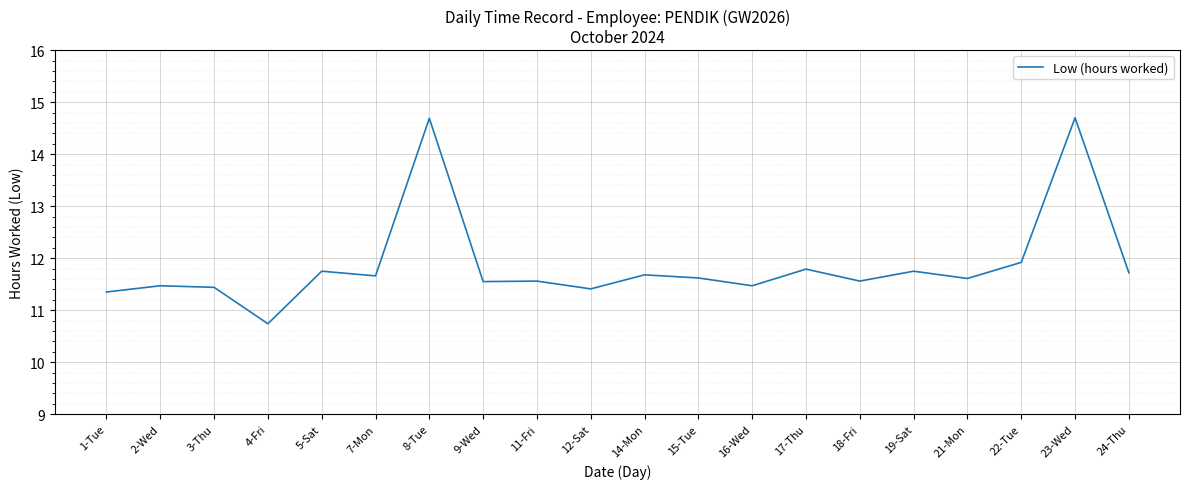

What is the difference between the maximum and minimum values?

4.0